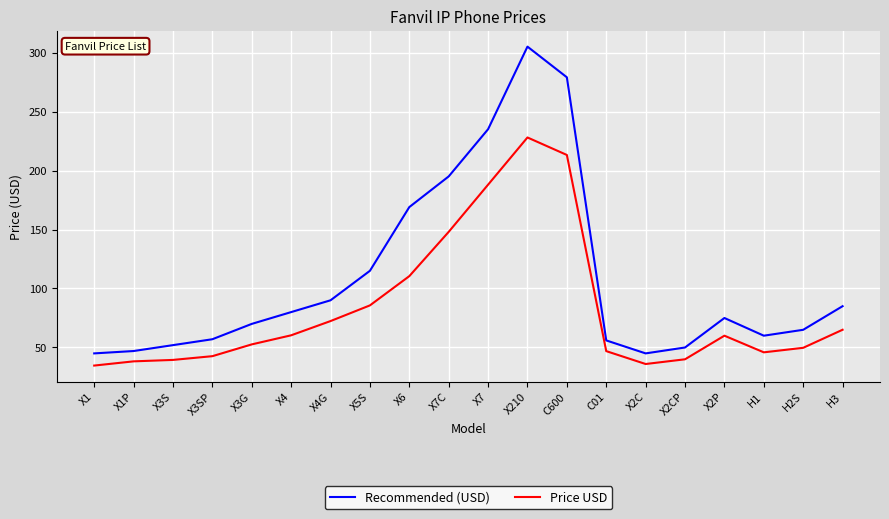

Rank the series by their maximum value, from highest to lowest.

Recommended (USD), Price USD